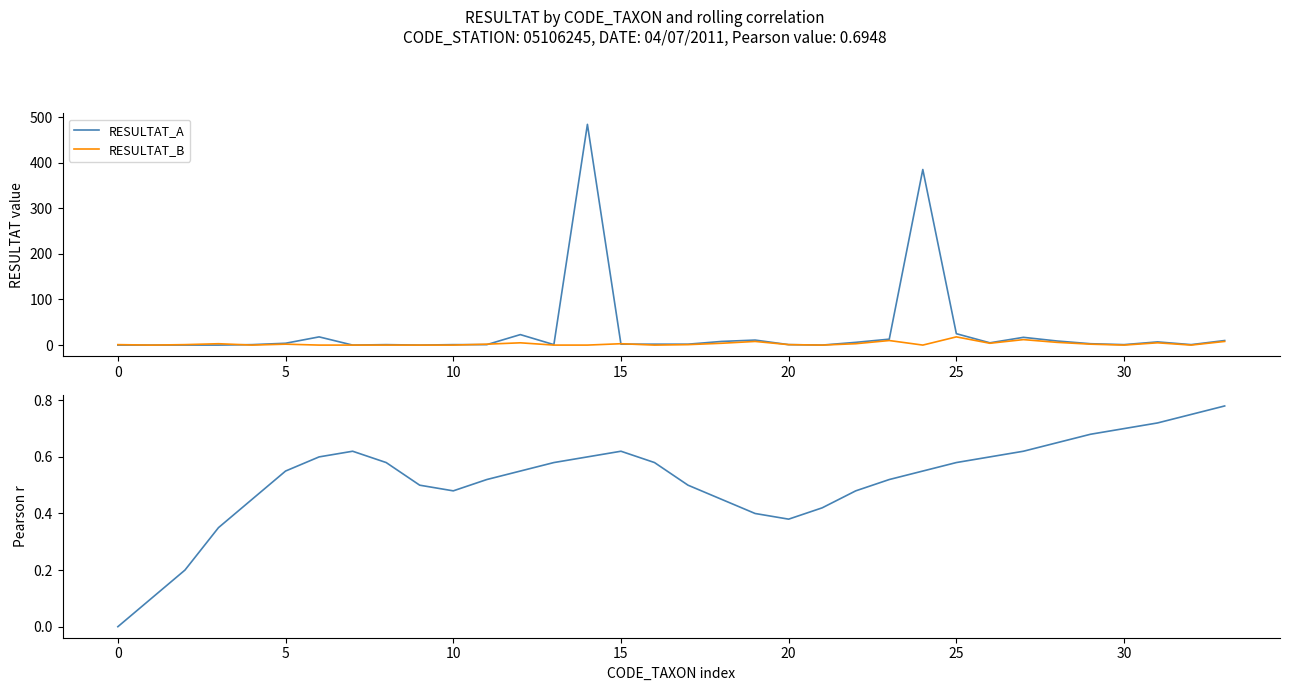

True or false: Rolling correlation has more than 1 points higher than both neighbors.

True